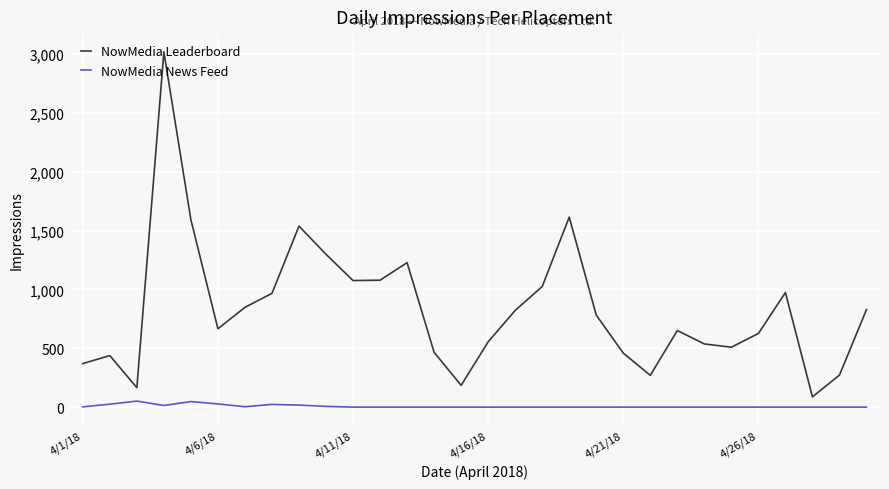

List the series in order of their overall mean, highest first.

NowMedia Leaderboard, NowMedia News Feed